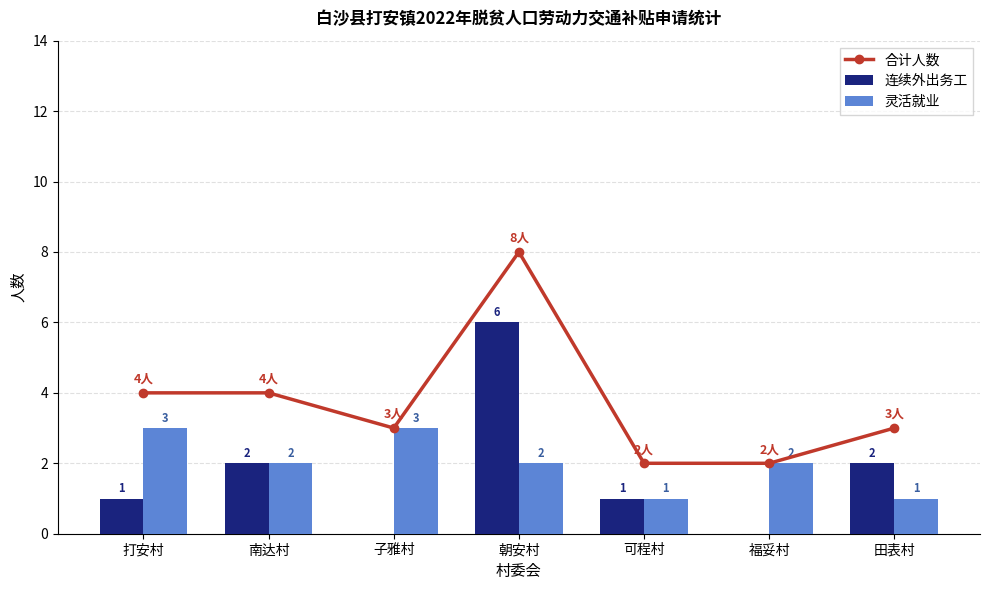

At which category is the sum across all series the highest?

朝安村